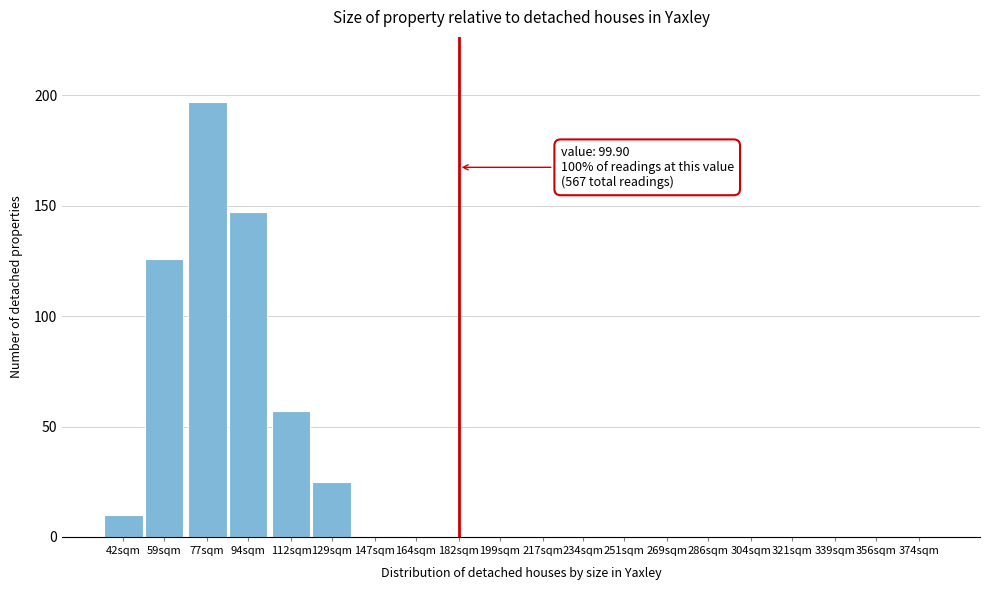

Reading left to right, what are all the values shown in this chart?

42sqm=10	59sqm=126	77sqm=197	94sqm=147	112sqm=57	129sqm=25	147sqm=0	164sqm=0	182sqm=0	199sqm=0	217sqm=0	234sqm=0	251sqm=0	269sqm=0	286sqm=0	304sqm=0	321sqm=0	339sqm=0	356sqm=0	374sqm=0